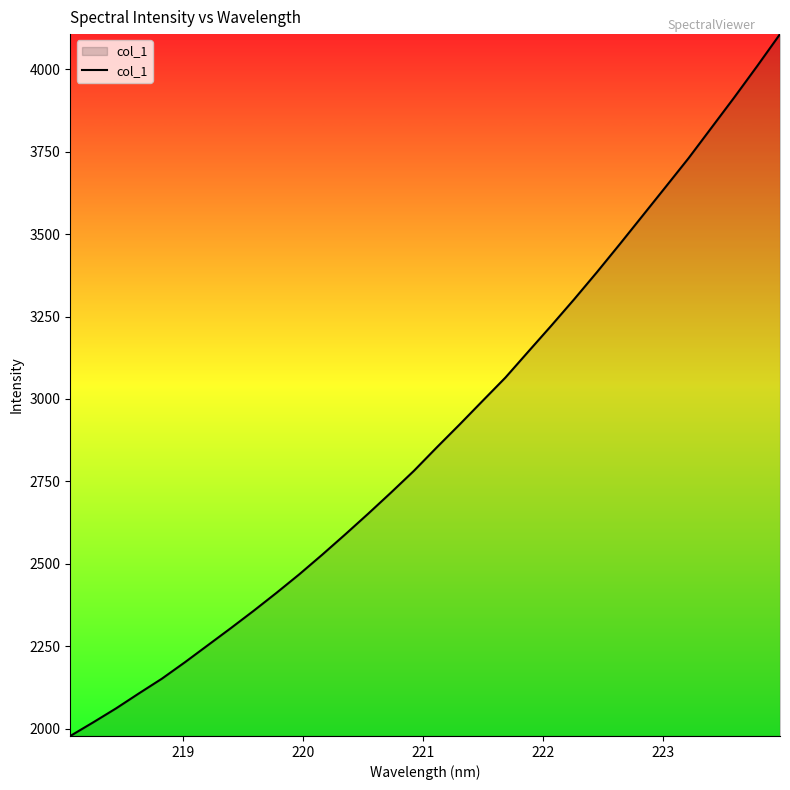

What is the maximum value shown in the chart?

4106.7